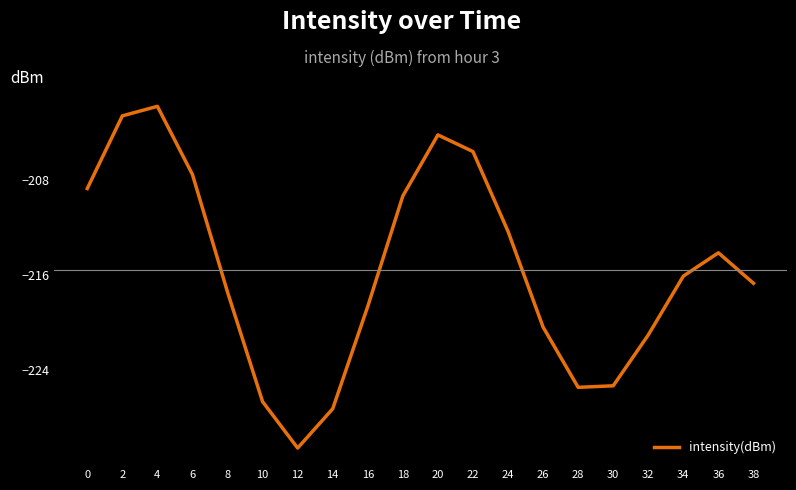

The chart shows a value of -216.1 at 34. True or false?

True